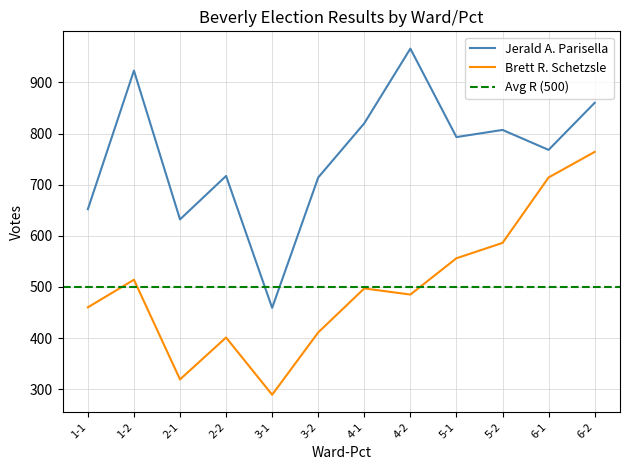

Which series has the largest range (max minus min)?

Jerald A. Parisella